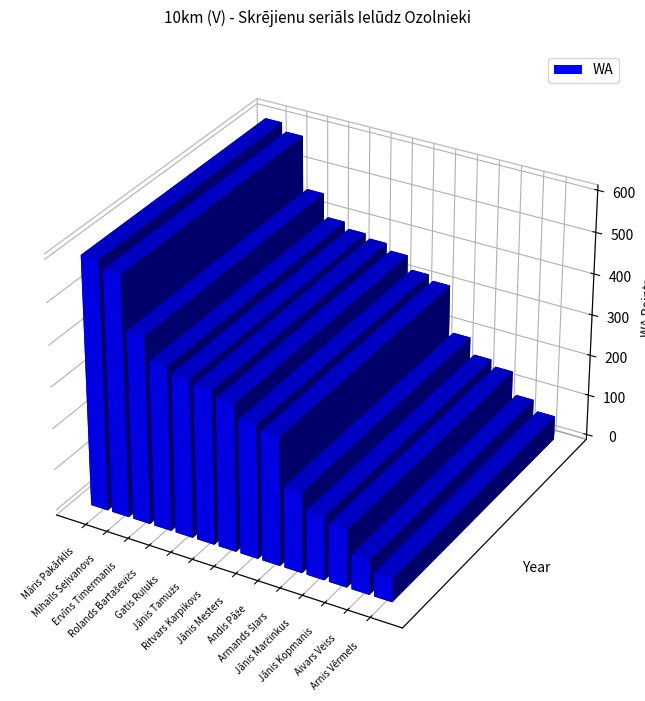

Reading right to left, list all the values displayed in this chart.

Arnis Vērmels=58	Aivars Veiss=84	Jānis Kopmanis=140	Jānis Marčinkus=155	Armands Šļars=195	Andis Pāže=310	Jānis Mesters=323	Ritvars Karpikovs=356	Jānis Tamužs=372	Gatis Ruļuks=382	Rolands Bartaševičs=397	Ervīns Timermanis=453	Mihails Seļivanovs=580	Māris Pakārklis=600